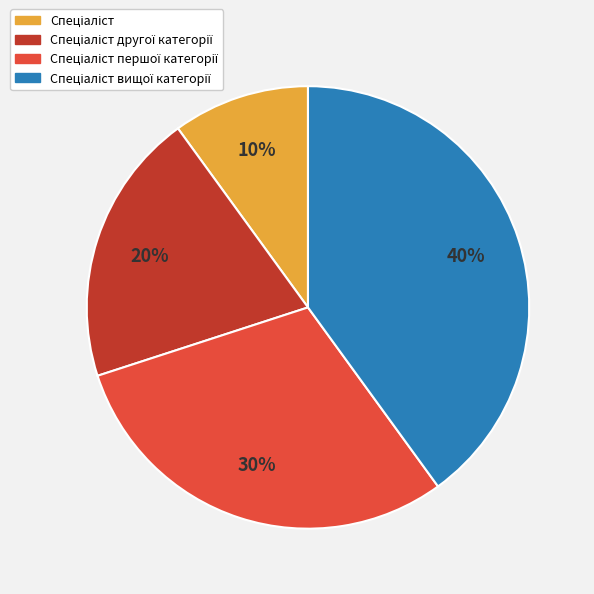

To the nearest percent, what is the average slice percentage?

25%